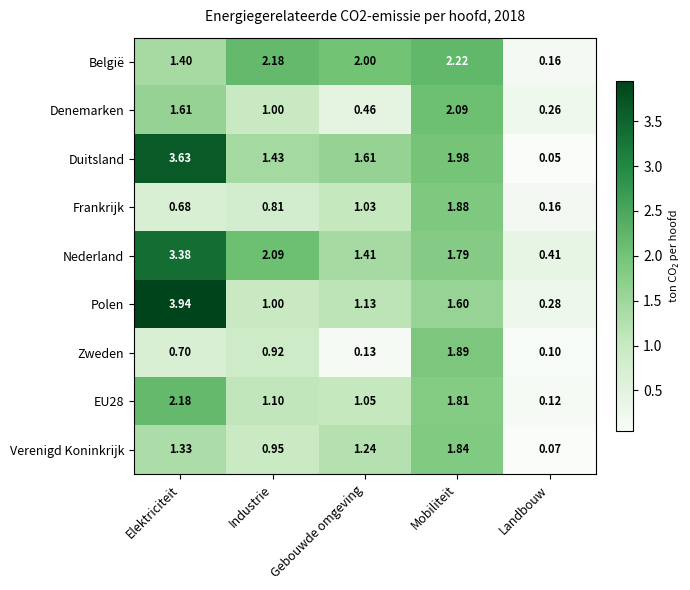

At which label does Frankrijk reach its minimum?

Landbouw